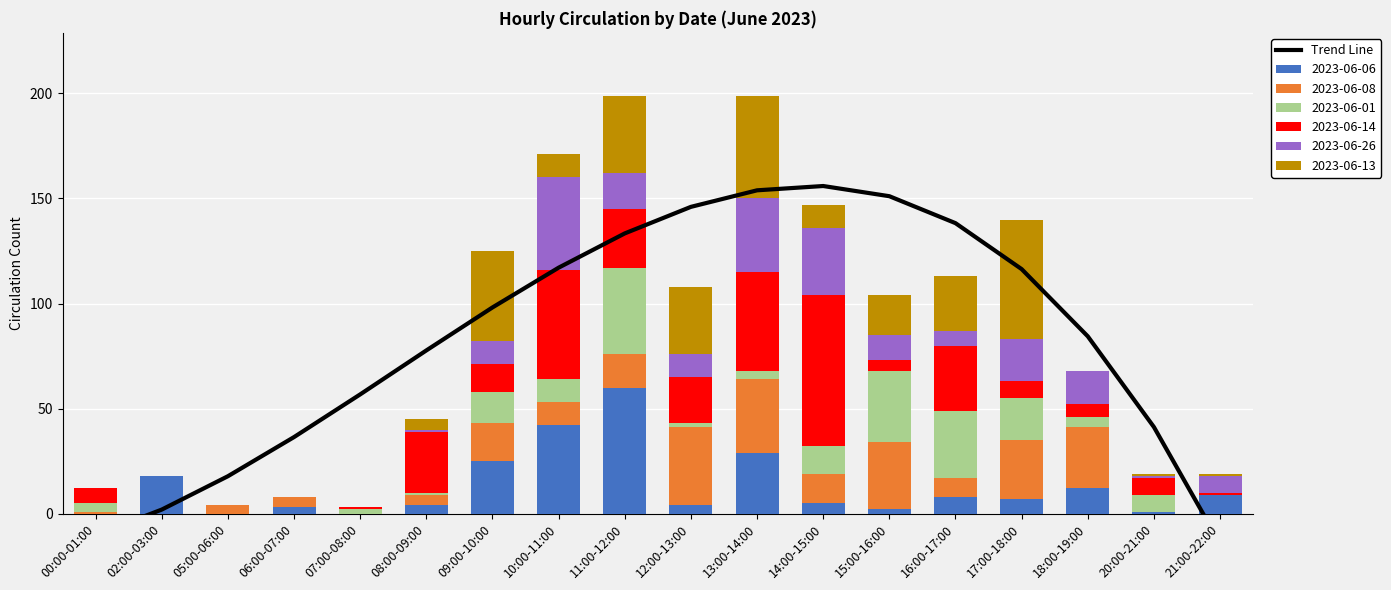

What is the greatest value displayed?

155.9